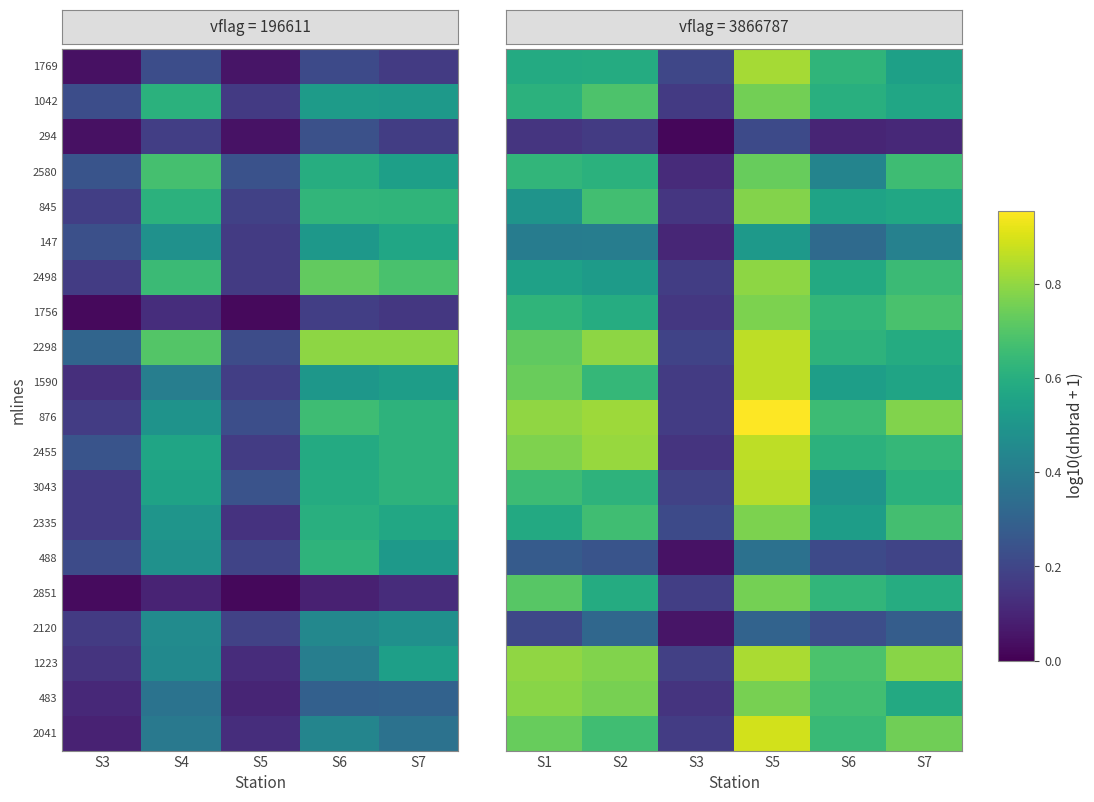

At which label is 845 closest to 0?

S3